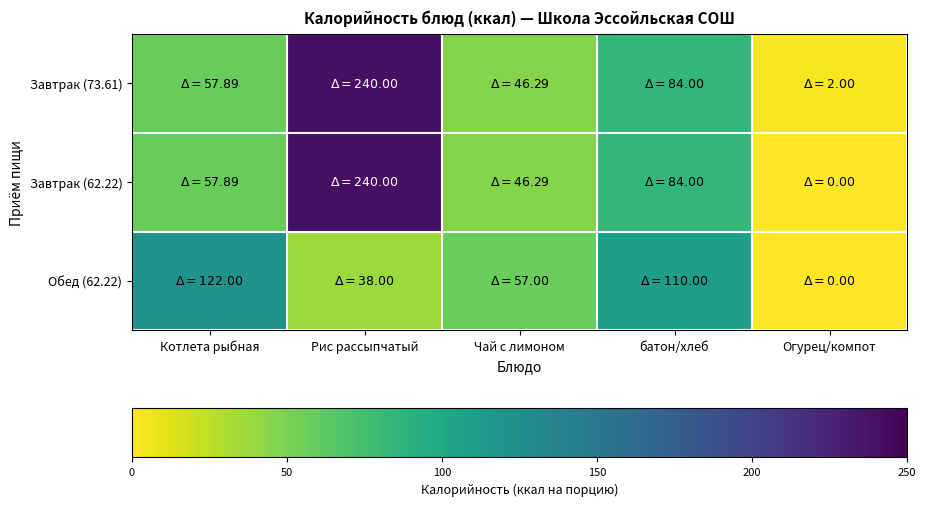

What is the maximum value for Обед (62.22)?

122.0